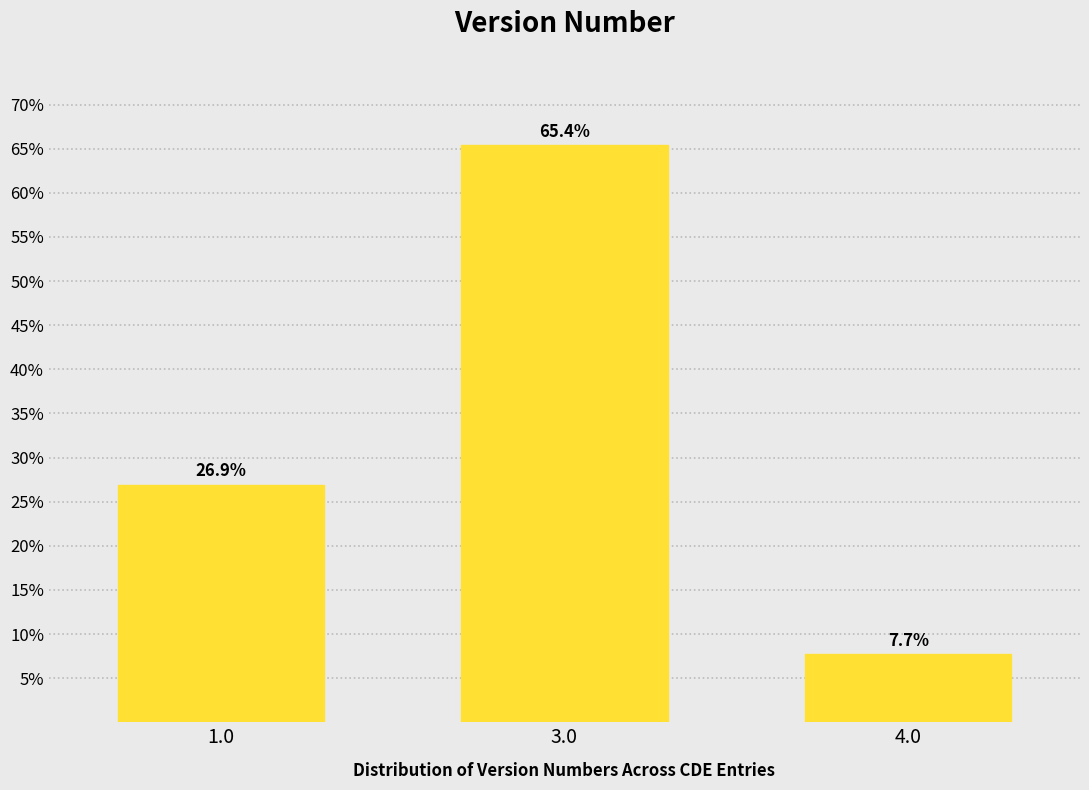

Reading left to right, transcribe all the data shown in this chart.

26.9	65.4	7.7